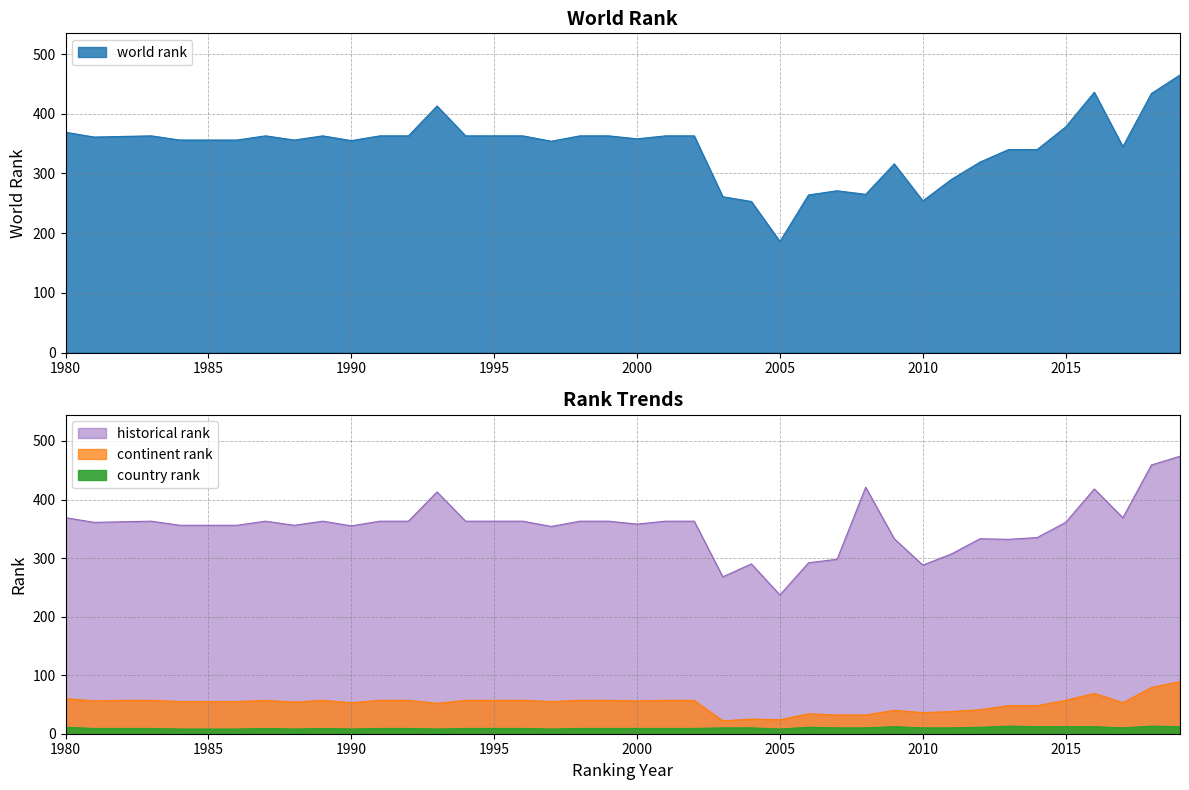

True or false: continent rank has a value of 84 at 1990.

False